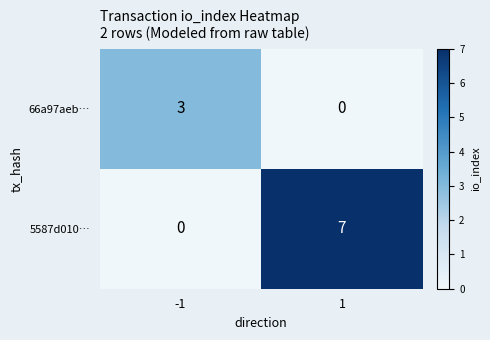

At which category is the sum across all series the highest?

1